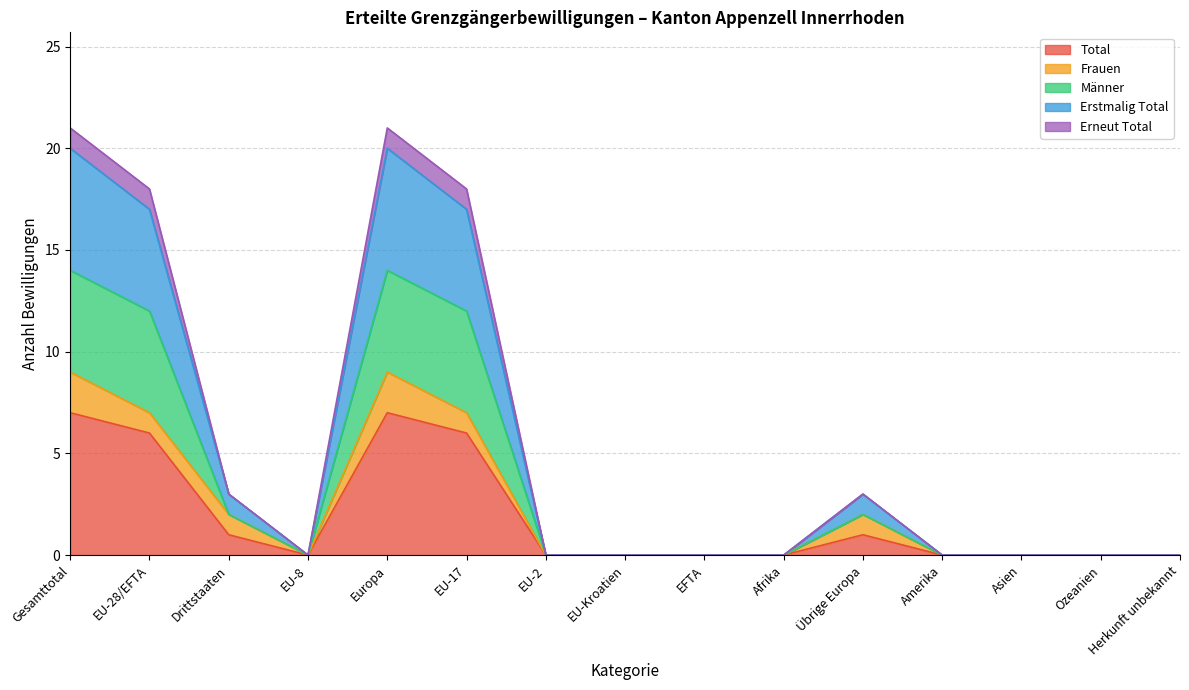

At which category does the chart reach its minimum across all series?

EU-8